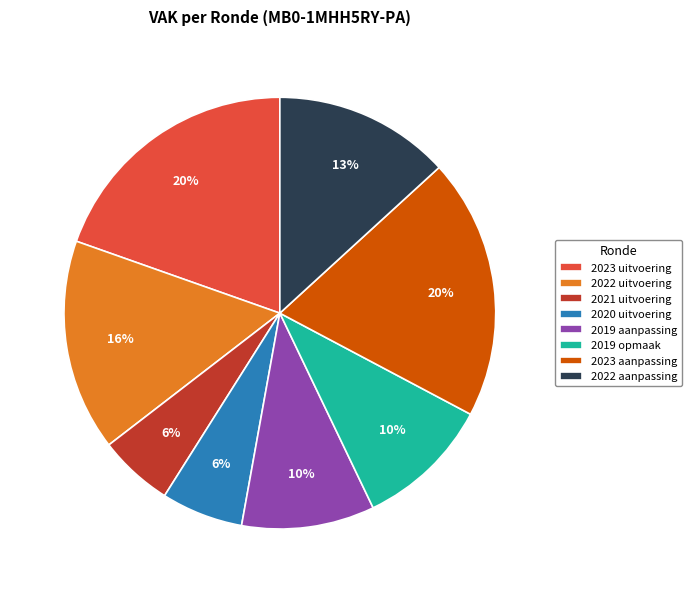

Approximately how many times larger is the value at 2021 uitvoering compared to 2022 uitvoering?

0.4